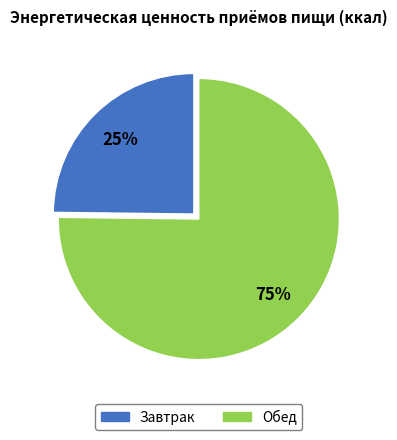

Is it true that Завтрак is 15% of the pie?

False